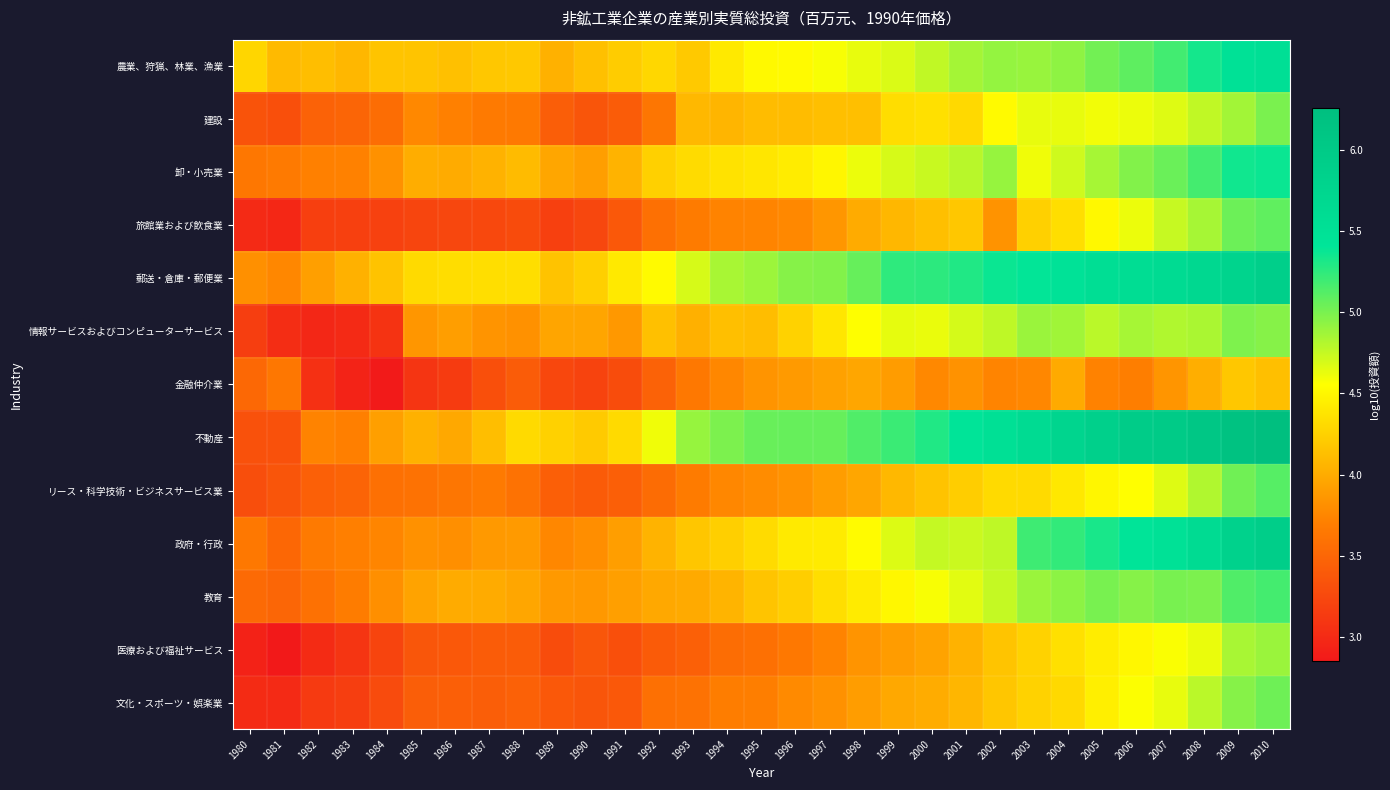

Which series has the largest total across all categories?

不動産